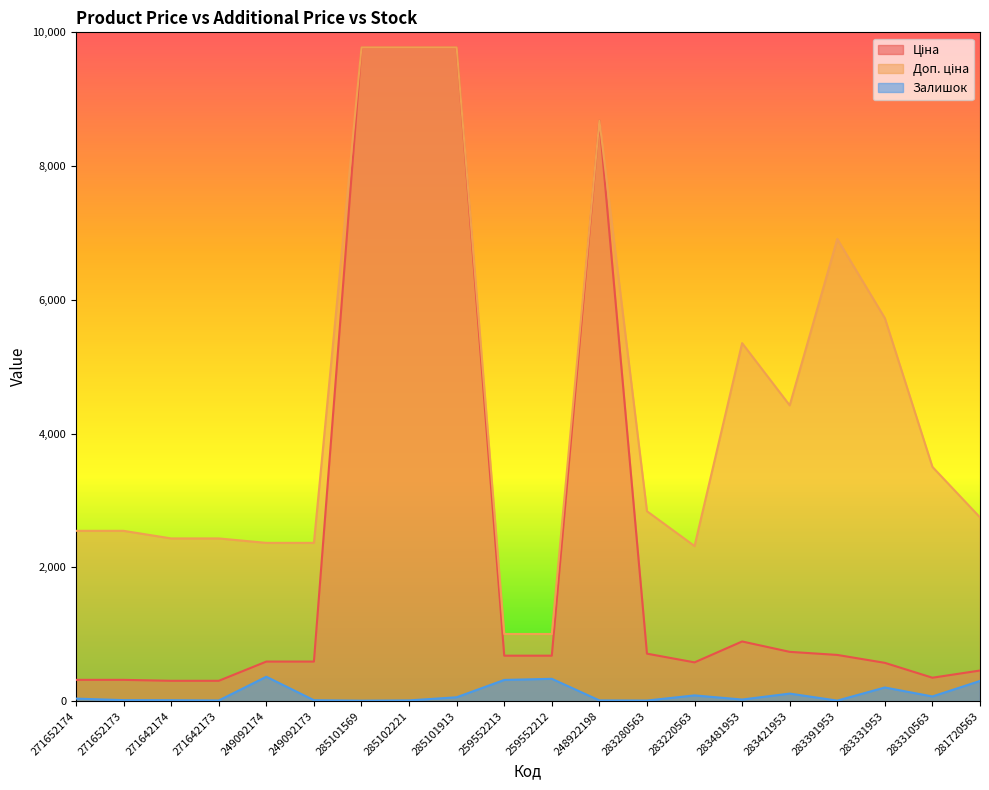

How many lines are shown in the chart?

3